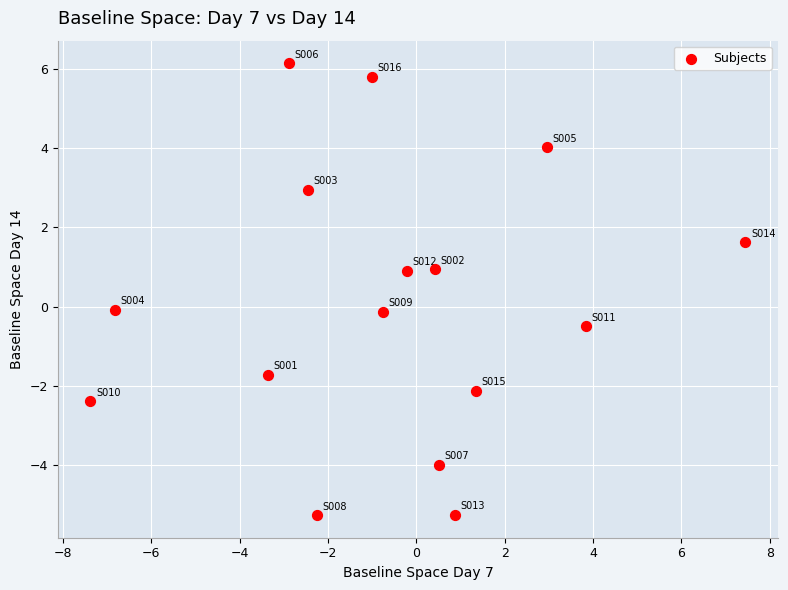

What is the range of X values (max minus min)?

14.8